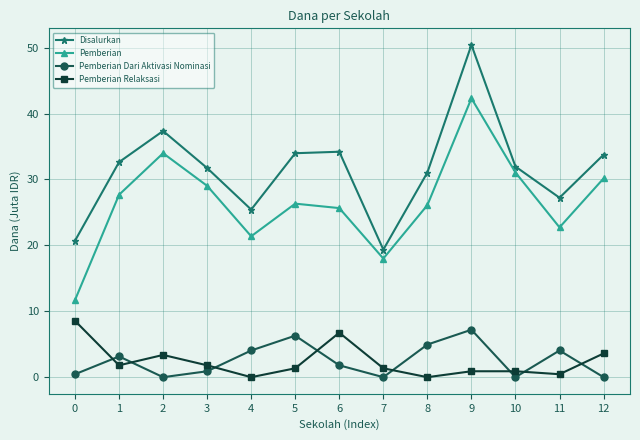

What is the maximum value for Pemberian?

42.3